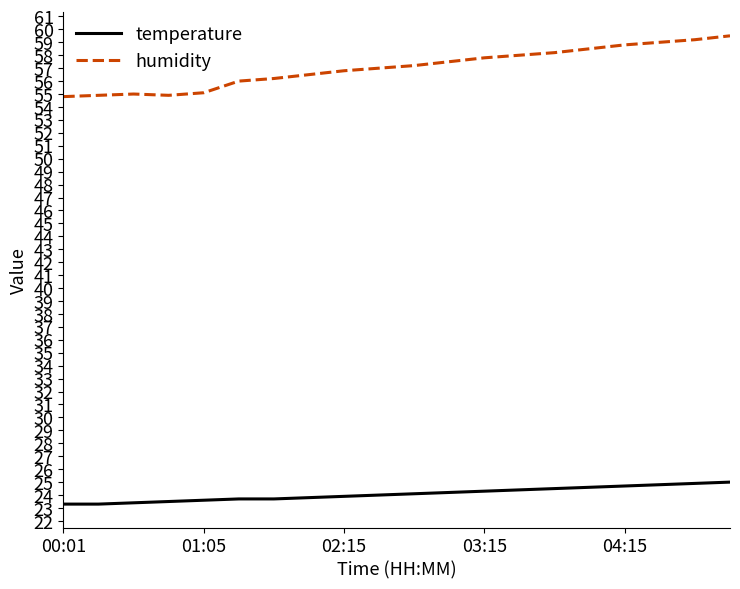

List the series in order of their peak value, highest first.

humidity, temperature